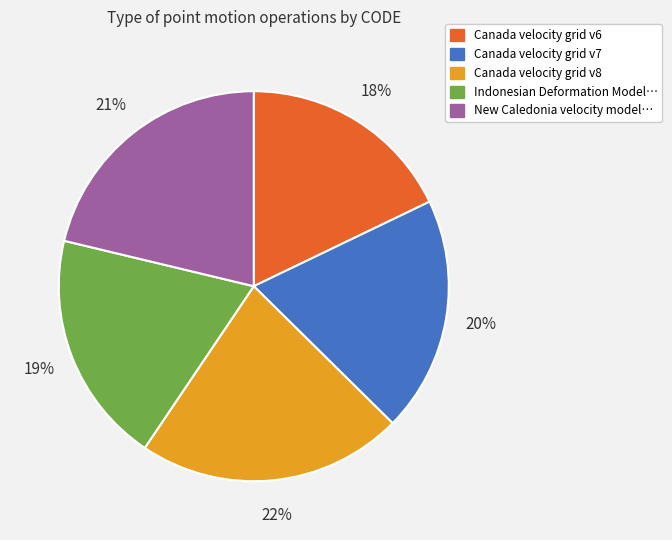

To the nearest percent, what is the average slice percentage?

20%